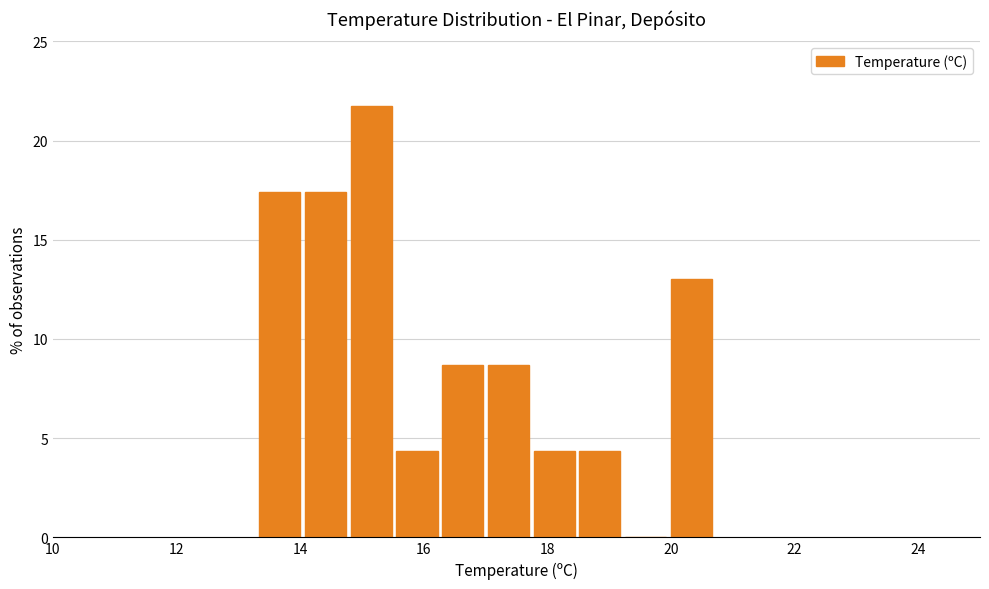

Around what value on the x-axis is the tallest bar? Give the approximate position of its centre, as read against the axis.

15.2